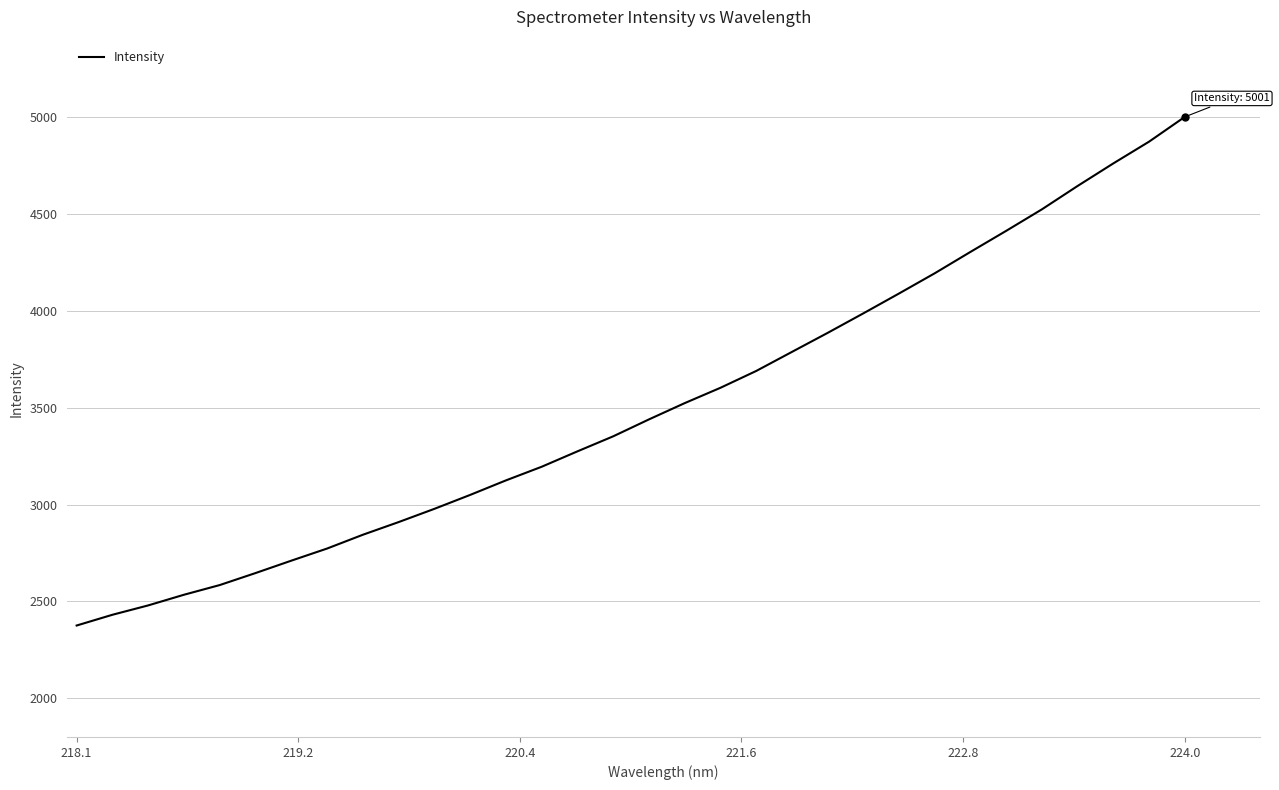

What is the smallest value displayed?

2375.4